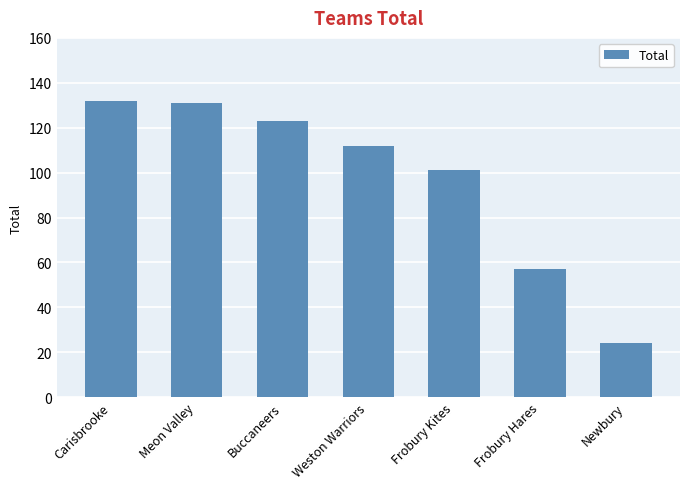

What position from the right is Weston Warriors?

4